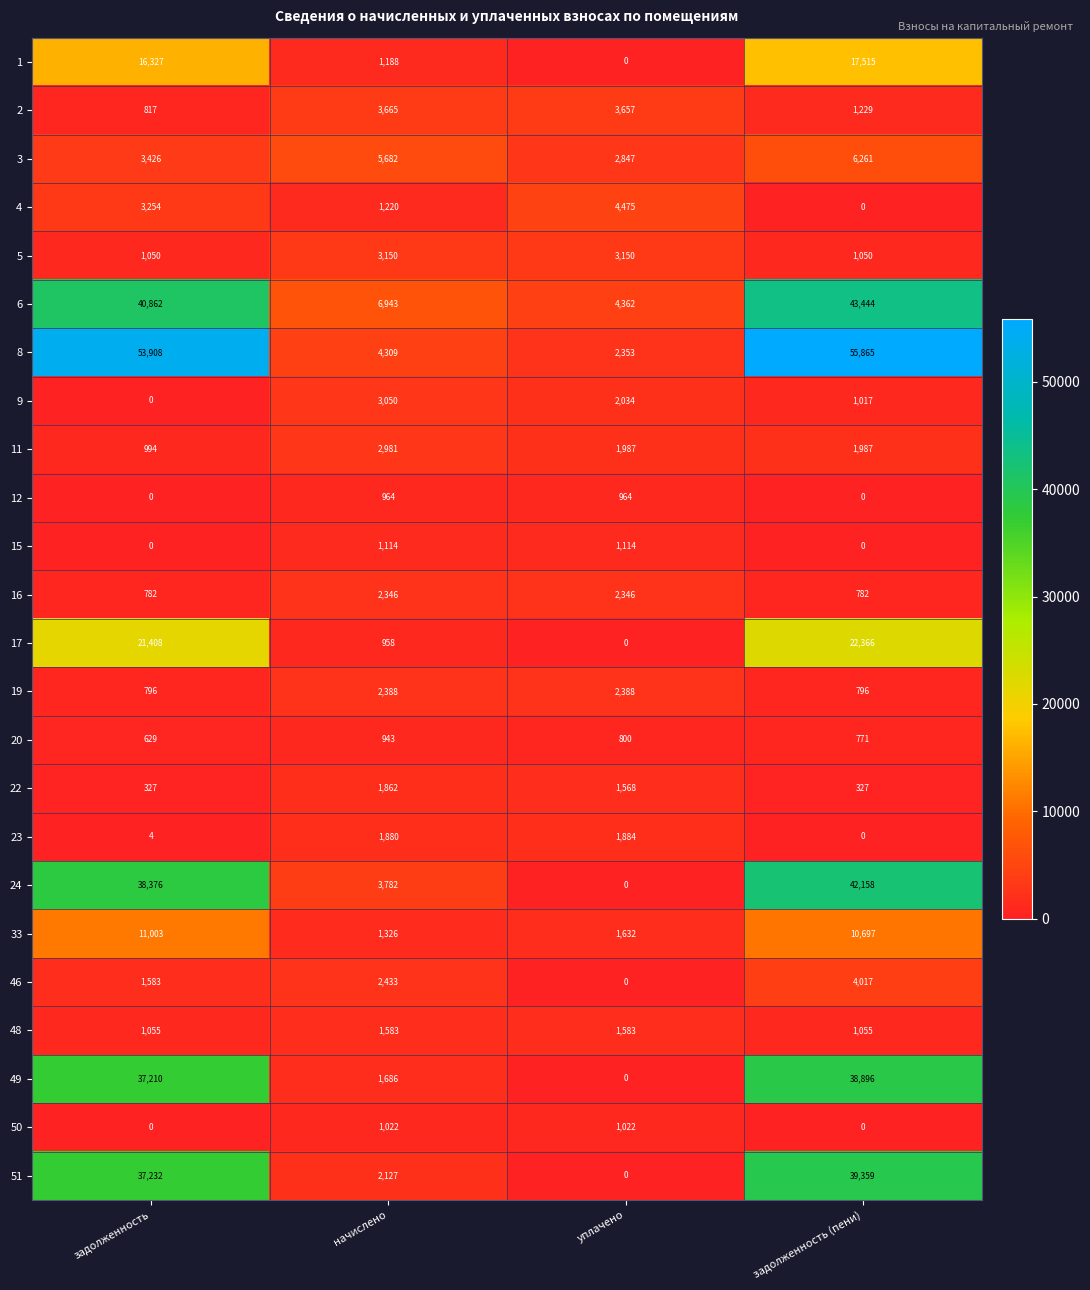

At how many categories does at least one series exceed 11383?

2